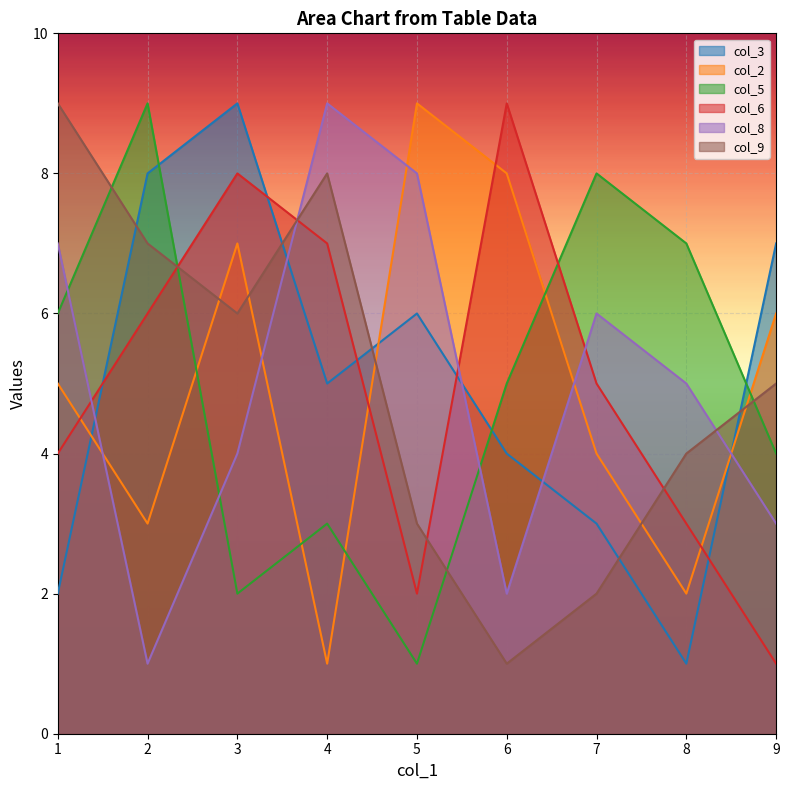

The col_9 series shows 2 at 7. True or false?

True